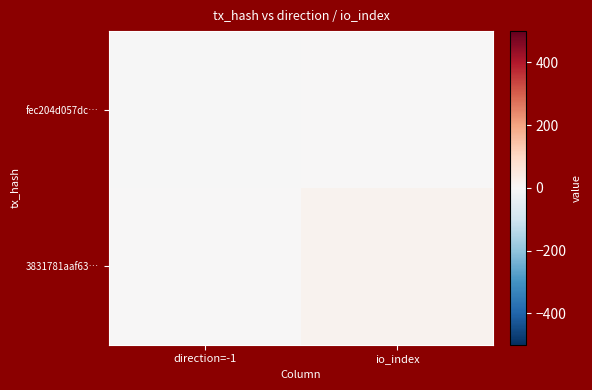

What is the maximum value shown in the chart?

16